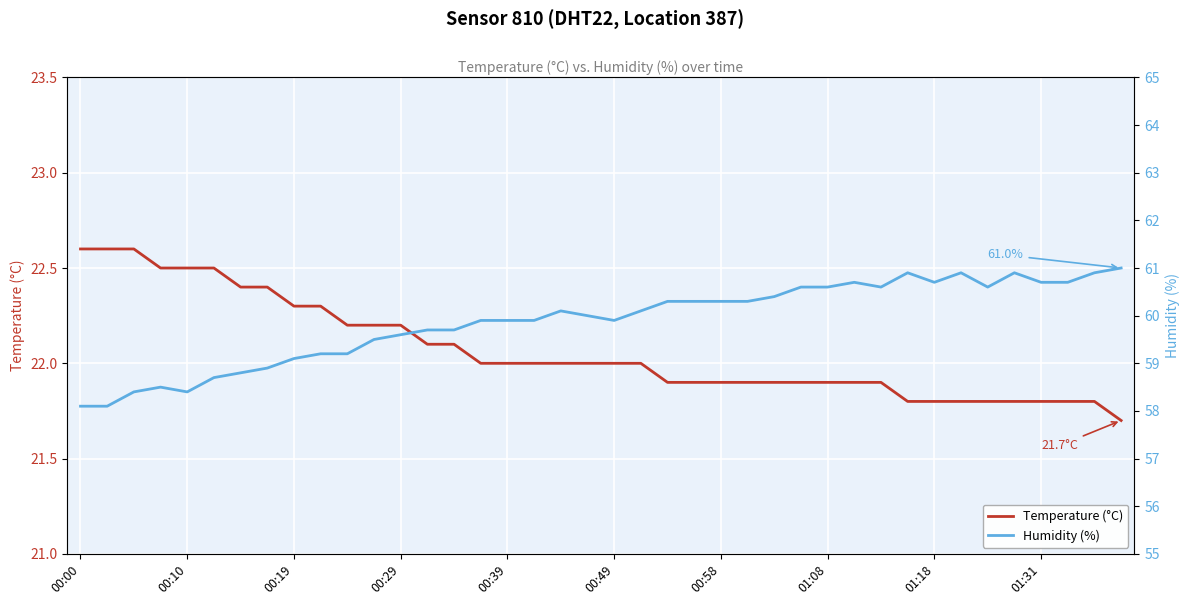

What is the highest value of the Temperature (°C) series?

22.6